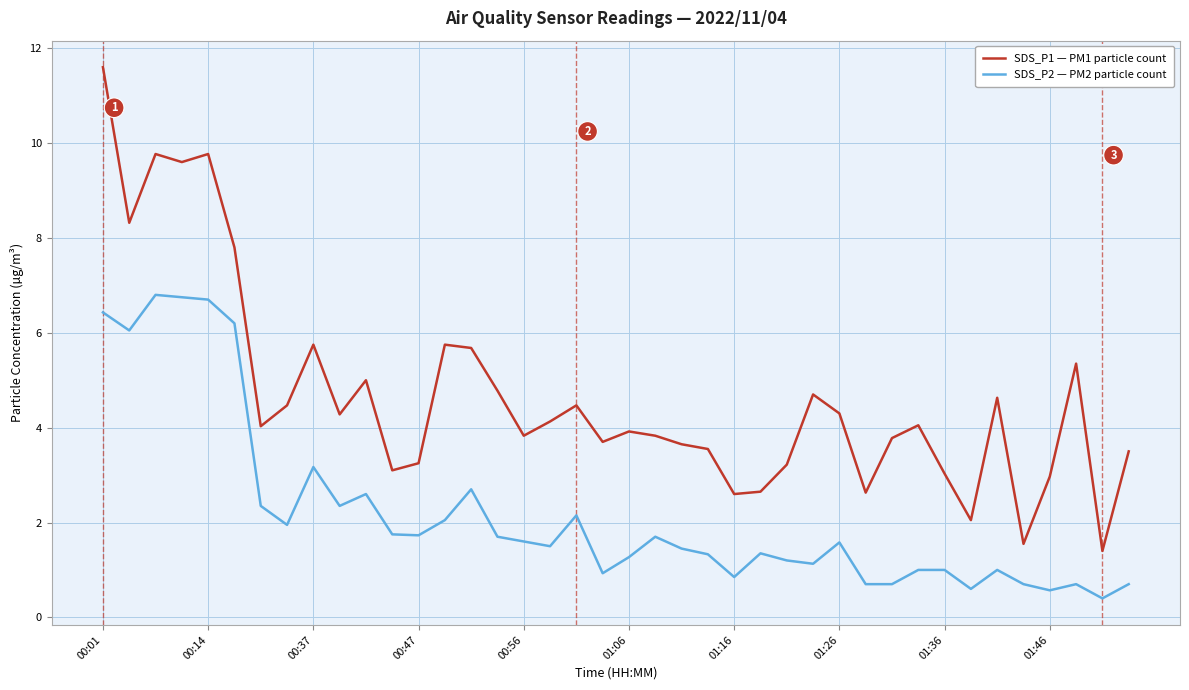

True or false: SDS_P2 — PM2 particle count and SDS_P1 — PM1 particle count cross at least once.

False